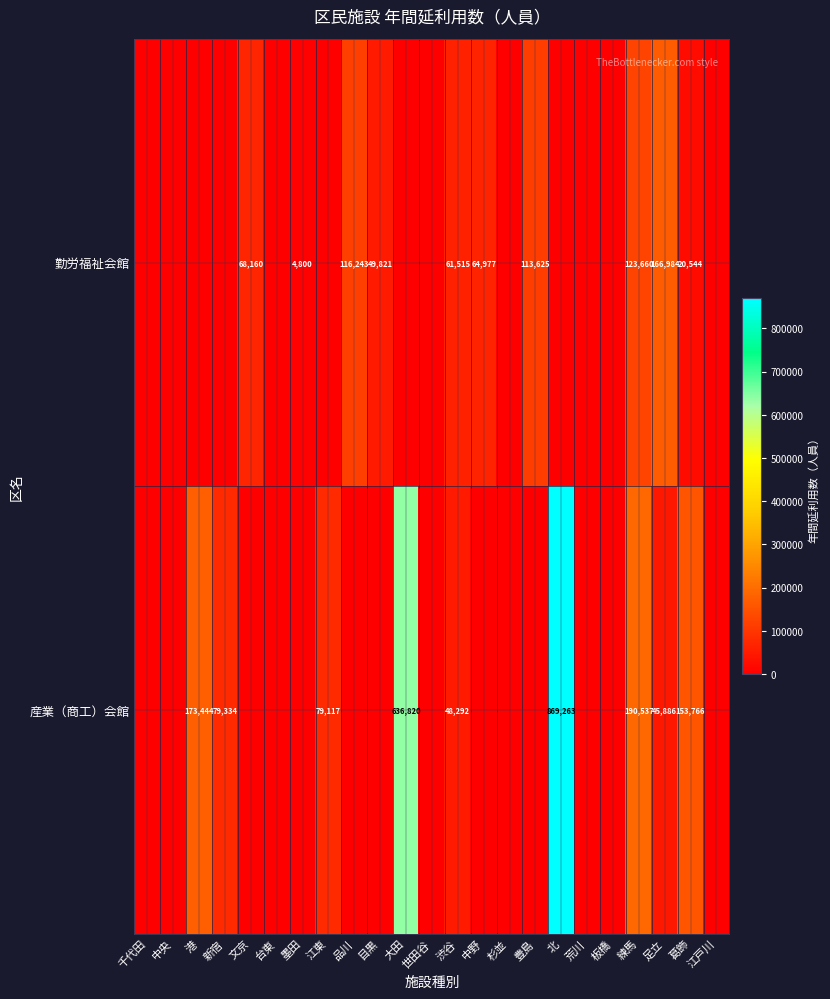

True or false: 勤労福祉会館 has a value of 49821 at 目黒.

True